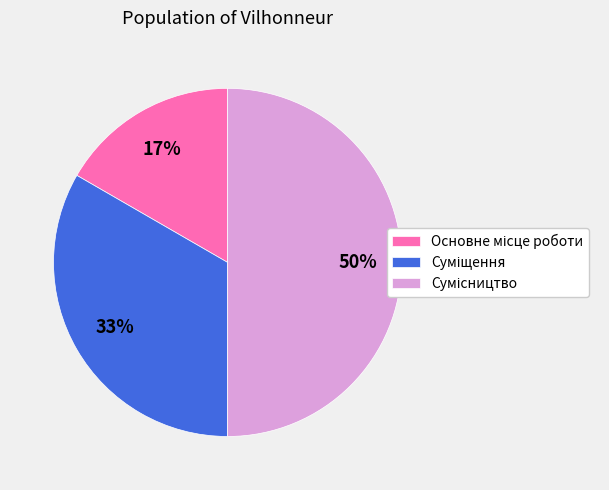

To the nearest percent, what is the difference between the largest and smallest slice percentages?

33%